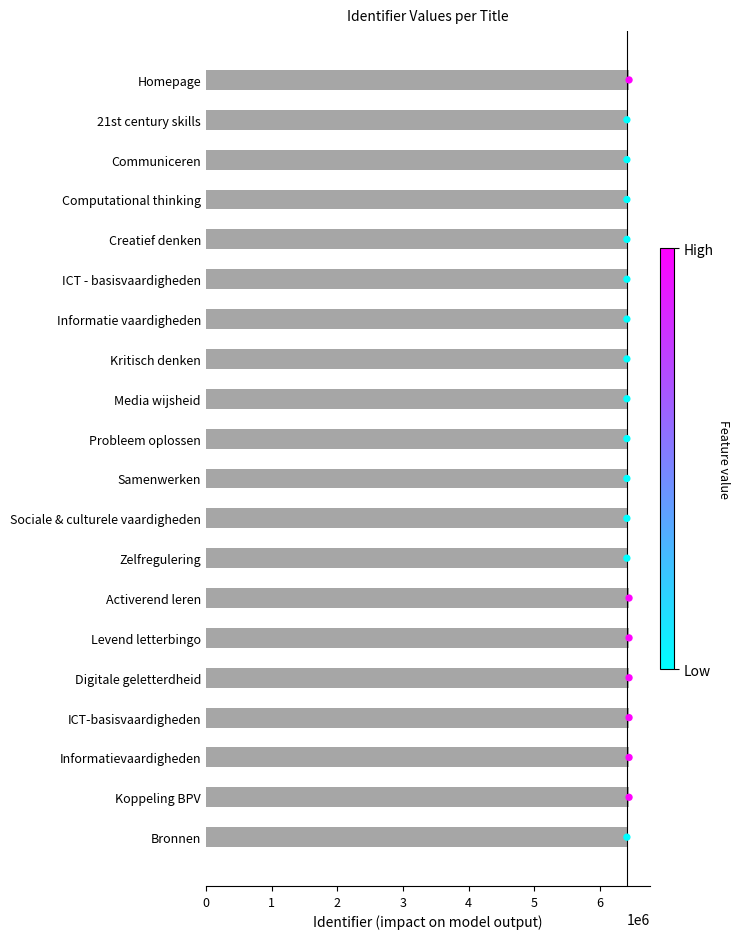

What is the ratio of the value at Levend letterbingo to the value at Communiceren?

1.0